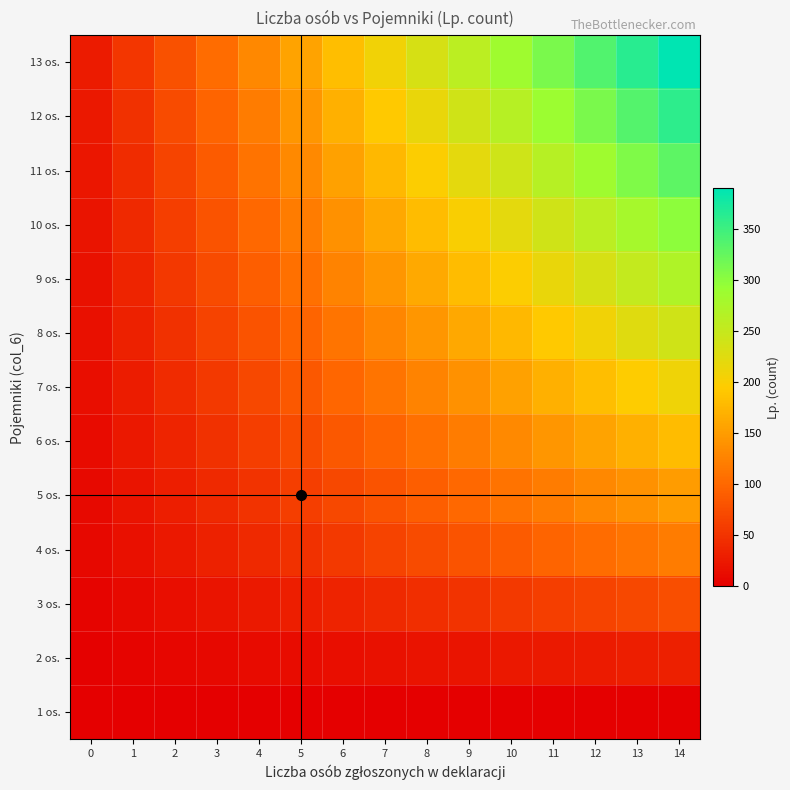

Which series has the widest spread of values?

13 os.